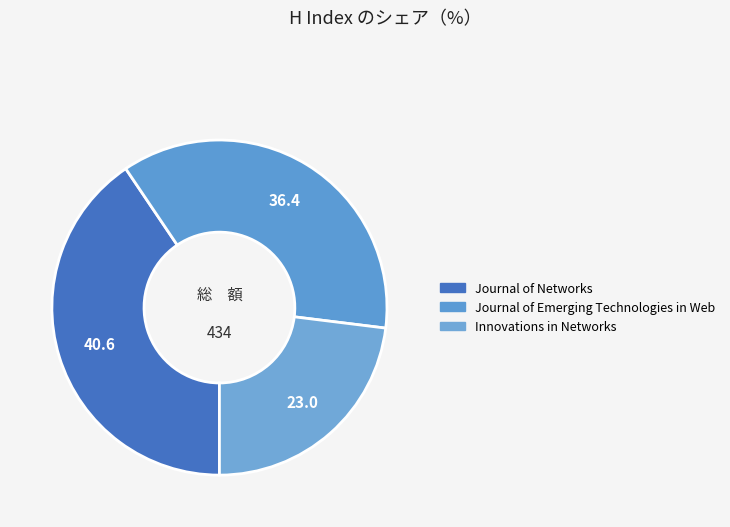

What is the largest slice in the pie chart?

Journal of Networks